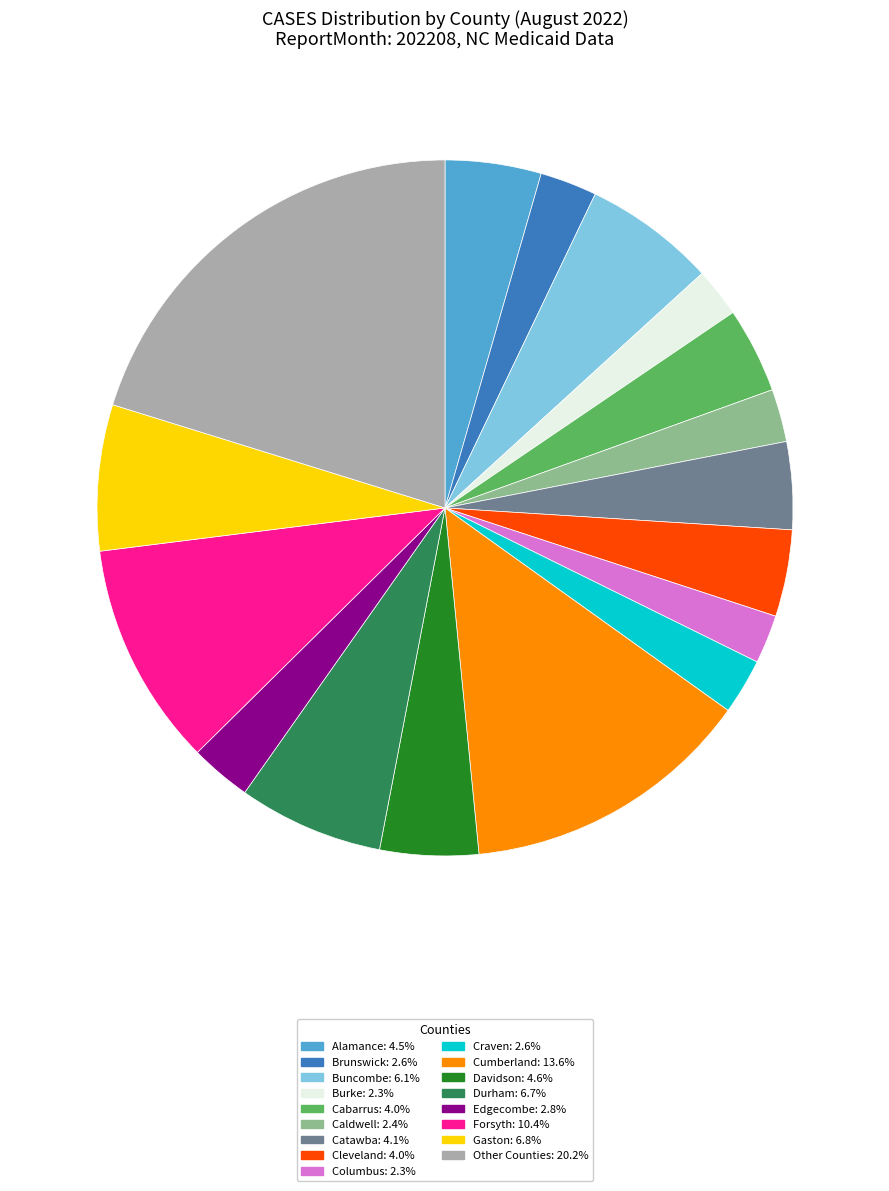

Is there any slice that represents more than half of the pie?

No